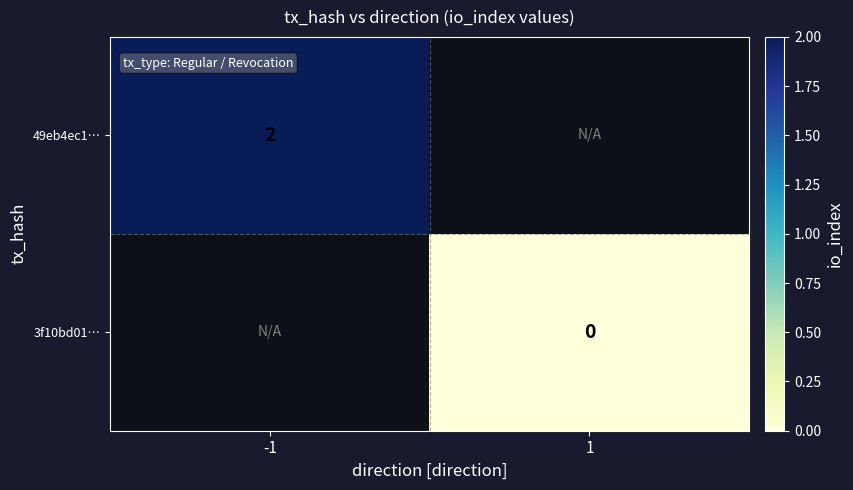

True or false: 49eb4ec1… has a value of 2 at -1.

True